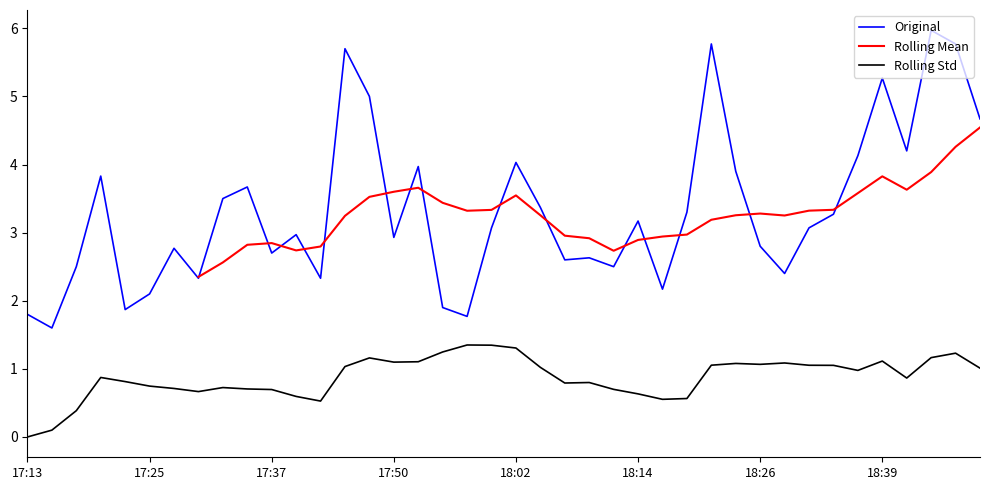

List the labels in order of value, largest first.

18:44, 18:22, 18:46, 17:44, 18:39, 17:47, 18:48, 18:41, 18:36, 18:02, 17:52, 18:24, 17:20, 17:35, 17:32, 18:04, 18:19, 18:34, 18:14, 17:59, 18:31, 17:39, 17:50, 18:26, 17:27, 17:37, 18:09, 18:07, 17:18, 18:11, 18:29, 17:30, 17:42, 18:17, 17:25, 17:54, 17:22, 17:13, 17:57, 17:15